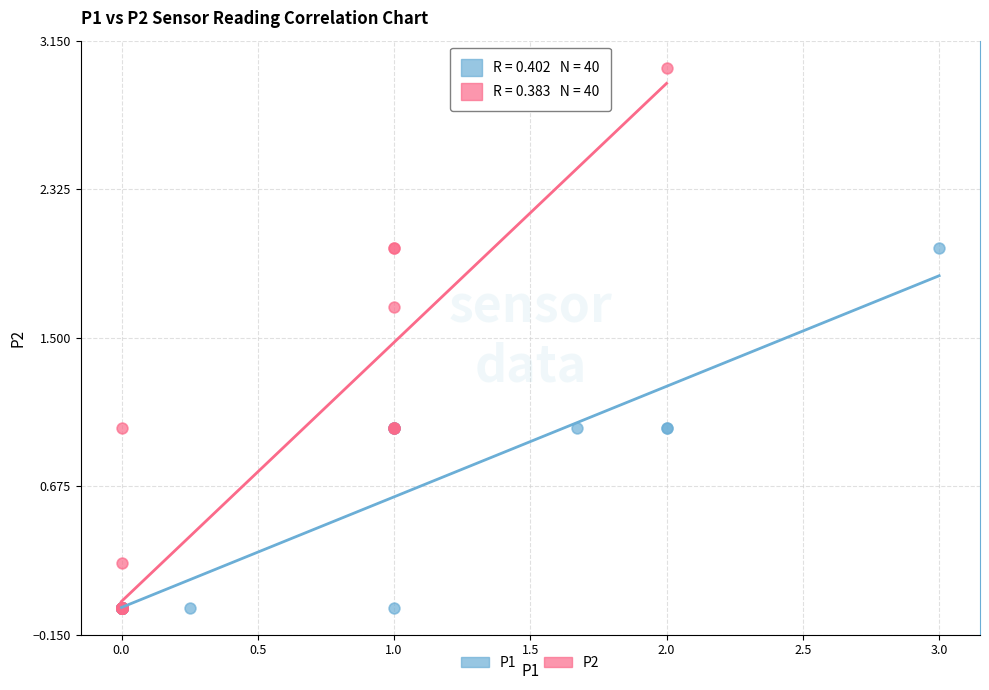

Which series contains the highest Y value?

P2